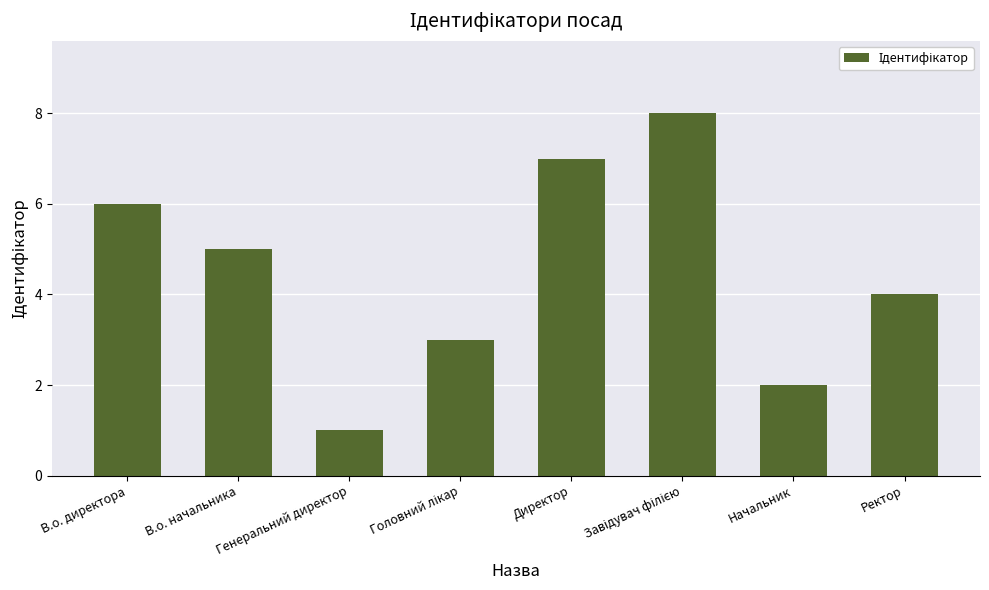

Where does the data first go above 5?

В.о. директора